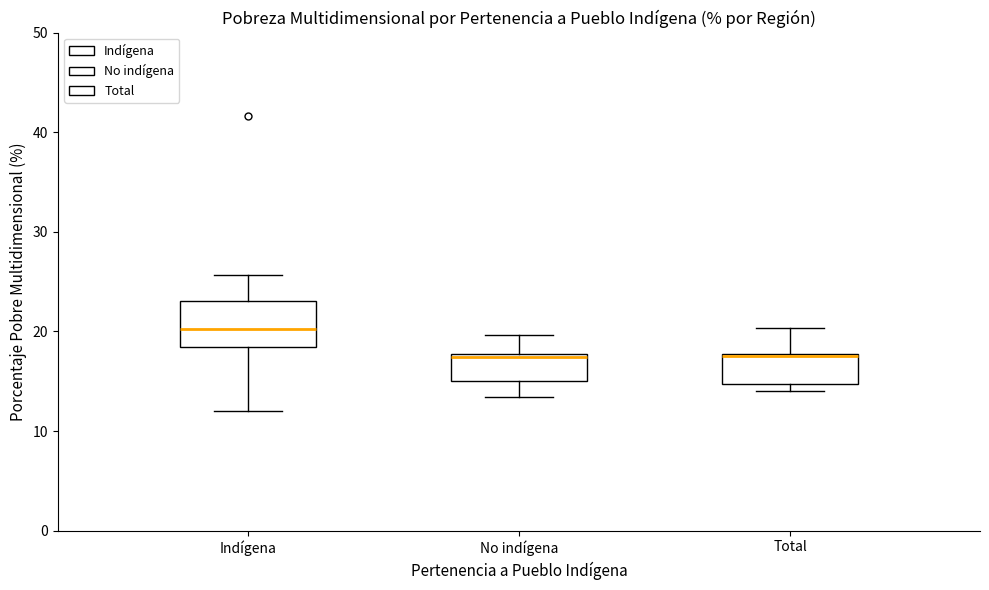

Comparing the boxes themselves (not the whiskers), which one is the tallest?

Indígena